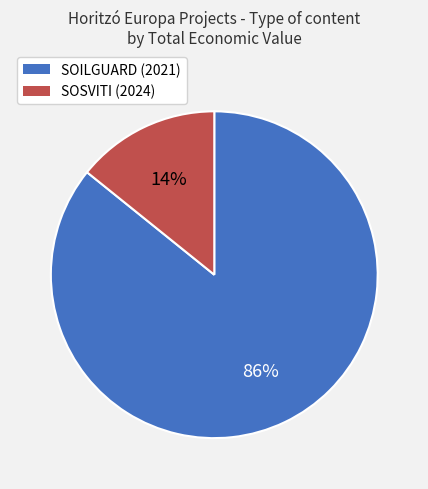

Which slice is the largest?

SOILGUARD (2021)